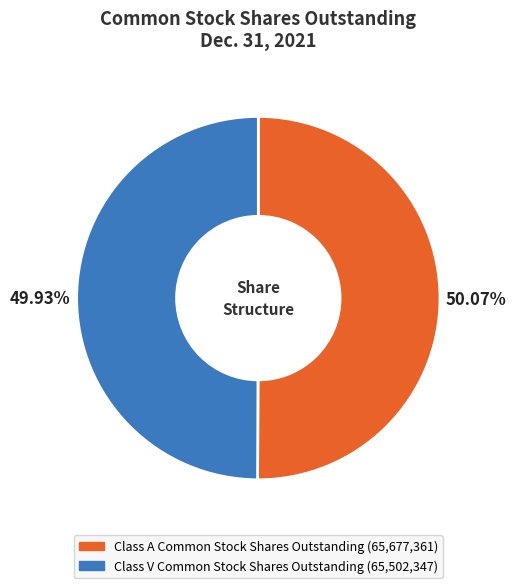

To the nearest percent, what is the average slice percentage?

50%